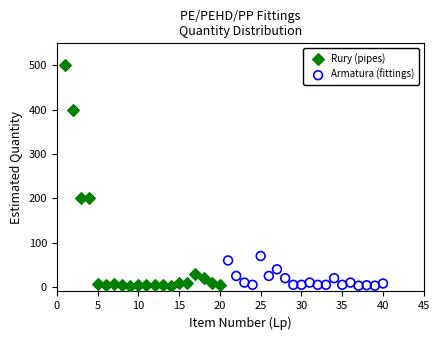

Which series has the largest Y range (max minus min)?

Rury (pipes)